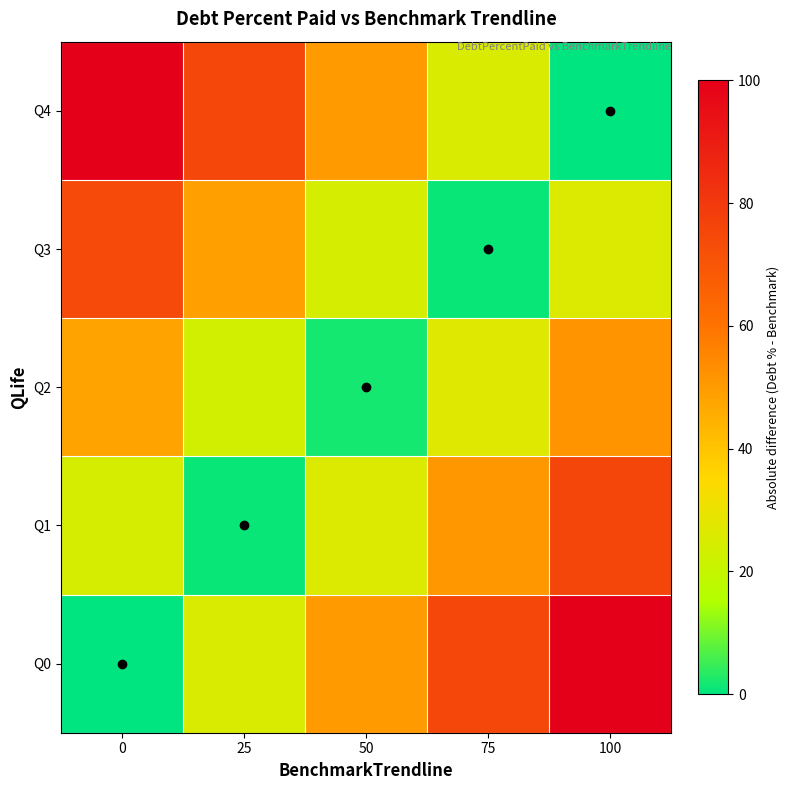

Reading left to right, list all the values displayed in this chart.

Q0: 0=0.0	25=25.0	50=50.0	75=75.0	100=100.0
Q1: 0=24.1	25=0.9	50=25.9	75=50.9	100=75.9
Q2: 0=48.1	25=23.1	50=1.9	75=26.9	100=51.9
Q3: 0=74.1	25=49.1	50=24.1	75=0.9	100=25.9
Q4: 0=100.0	25=75.0	50=50.0	75=25.0	100=0.0